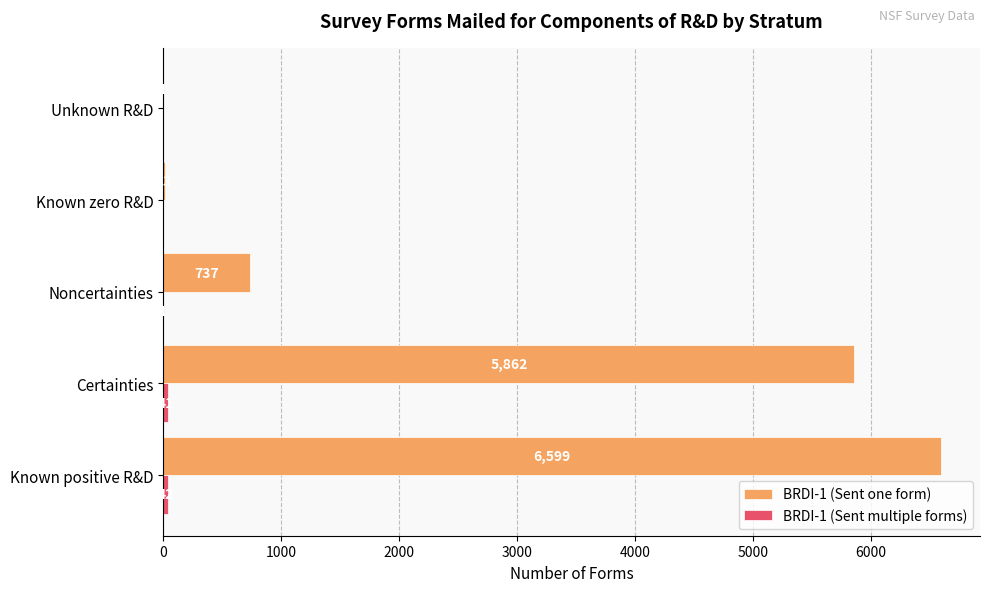

At which category is the sum across all series the highest?

Known positive R&D